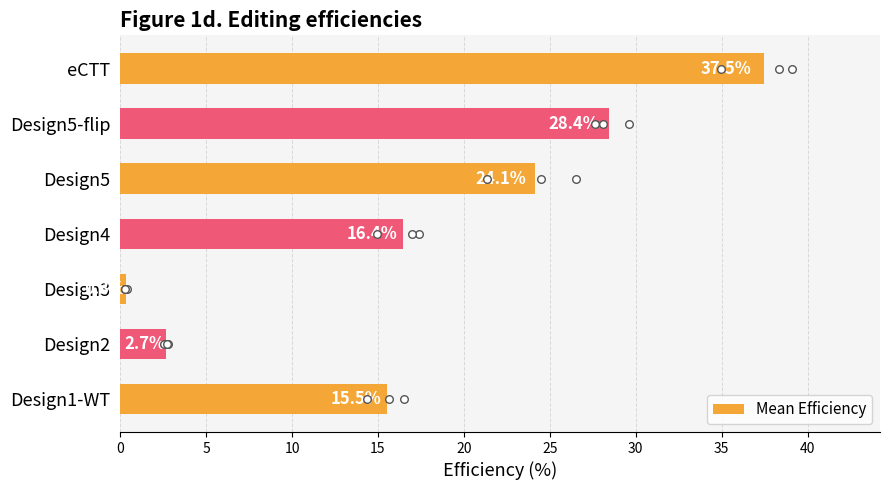

Is it true that Mean Efficiency equals 15.5 at Design1-WT?

True